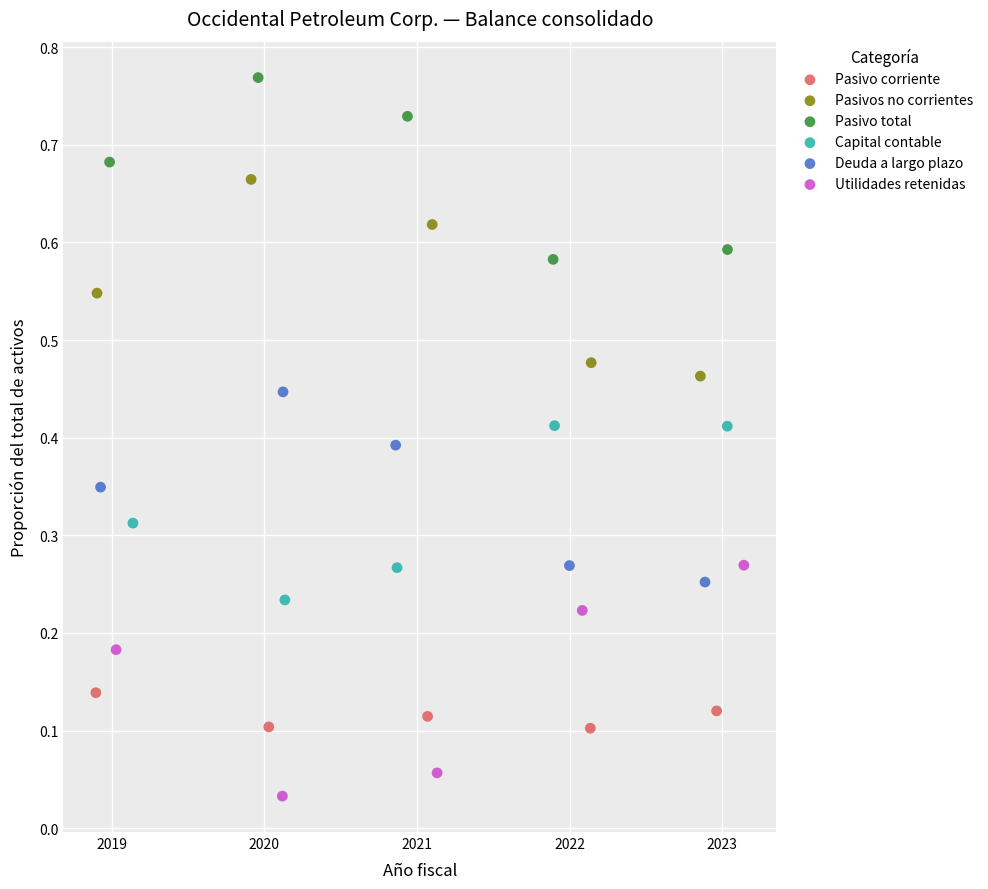

Which series has the widest spread of Y values?

Utilidades retenidas